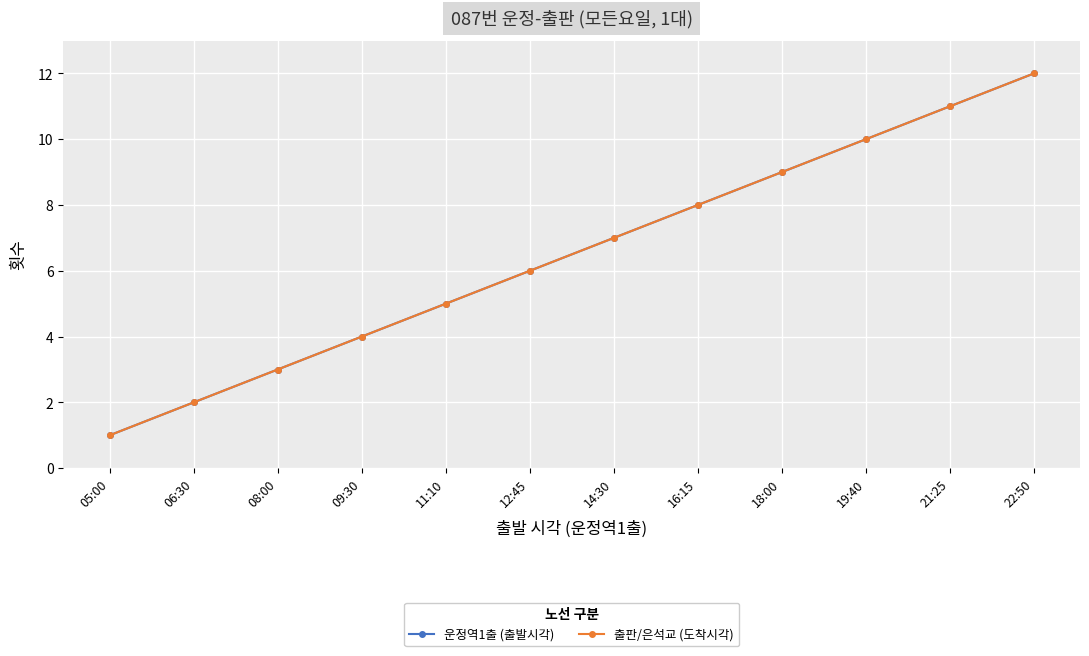

What is the difference between the 출판/은석교 (도착시각) values at 19:40 and 16:15?

2